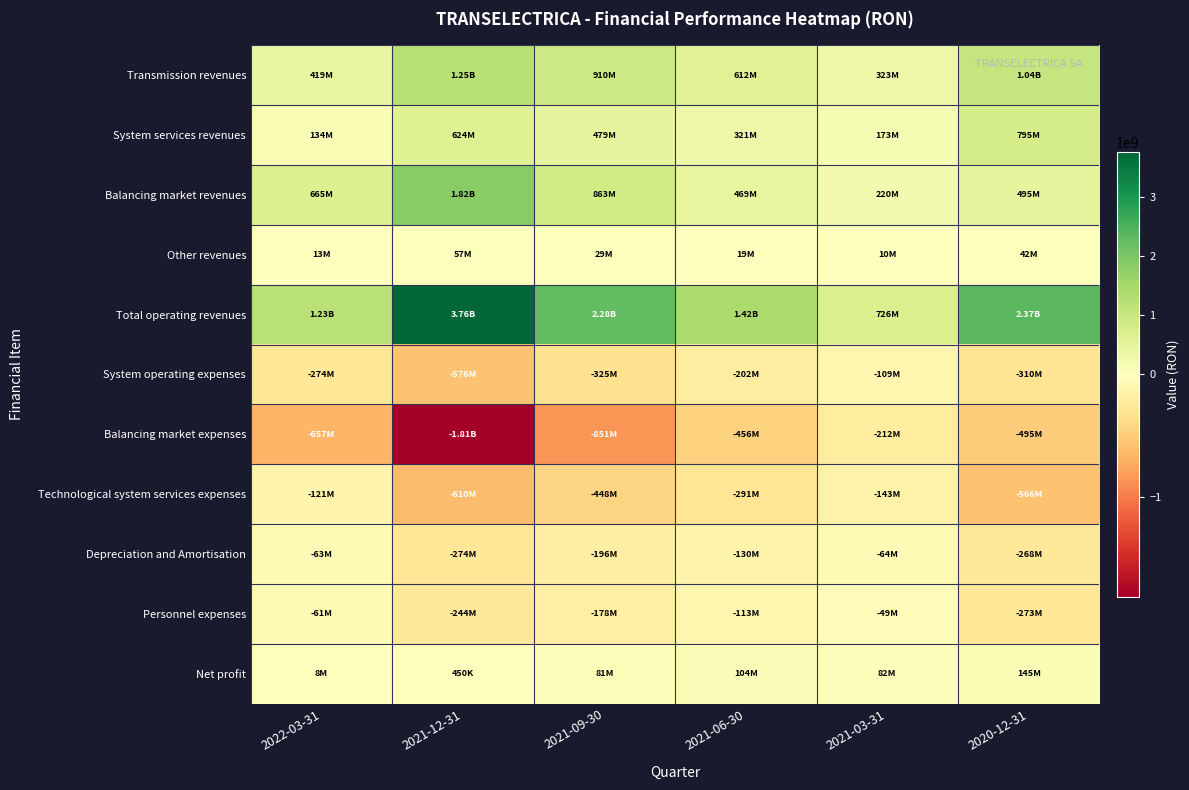

At which category is the sum across all series the highest?

2021-12-31